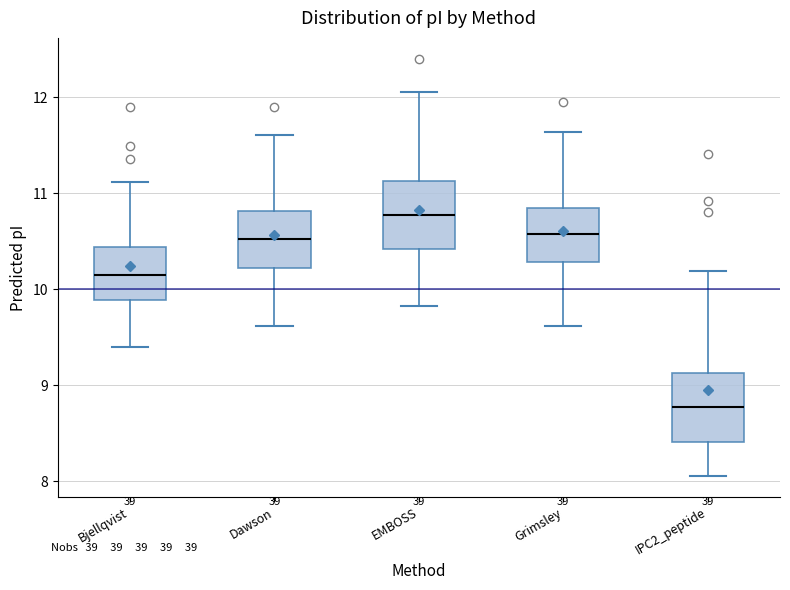

Where is the lower edge of the box for Dawson on the y-axis? The values are not printed on the chart, so give them approximately, as read against the axis.

10.2